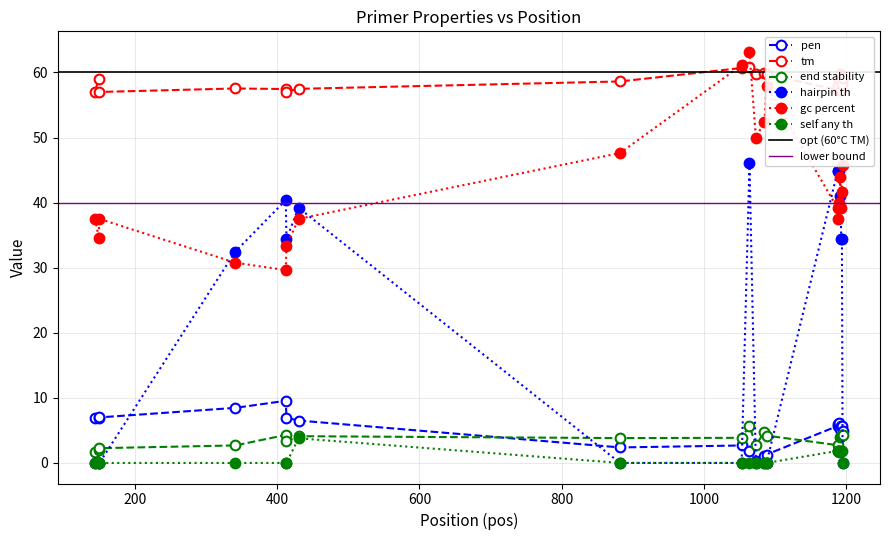

What is the value of the pen point at the 13th from the left?

1.3